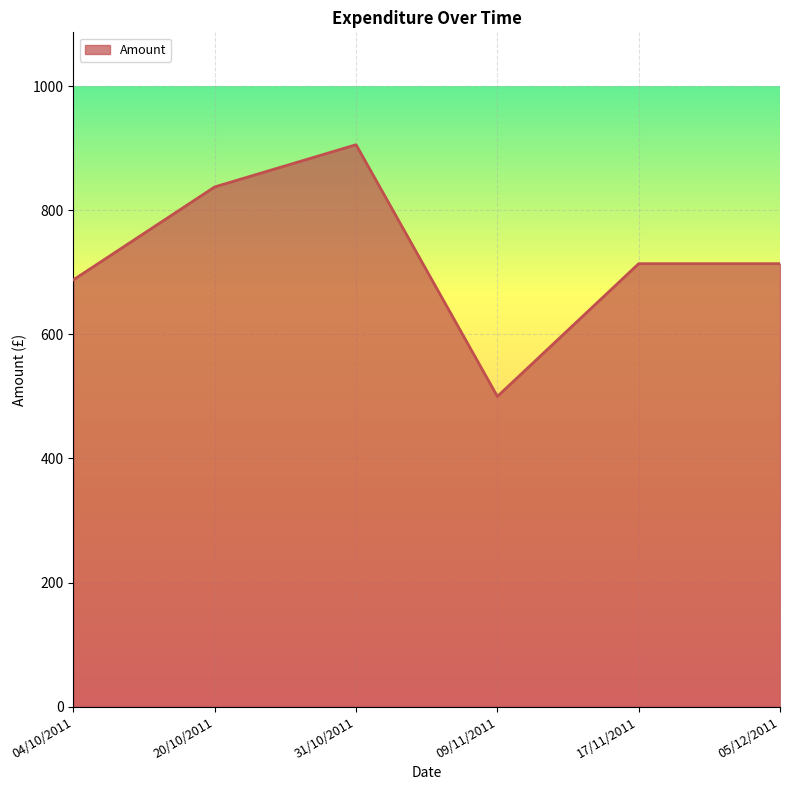

At which category does the chart reach its peak across all series?

31/10/2011